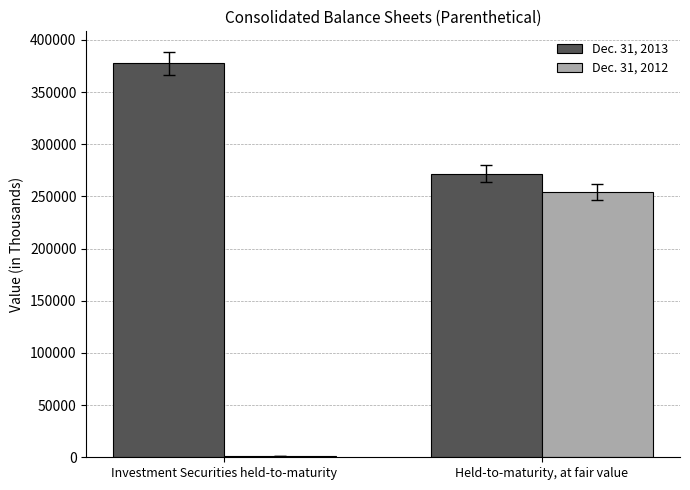

What is the average value of the Dec. 31, 2013 series?

324610